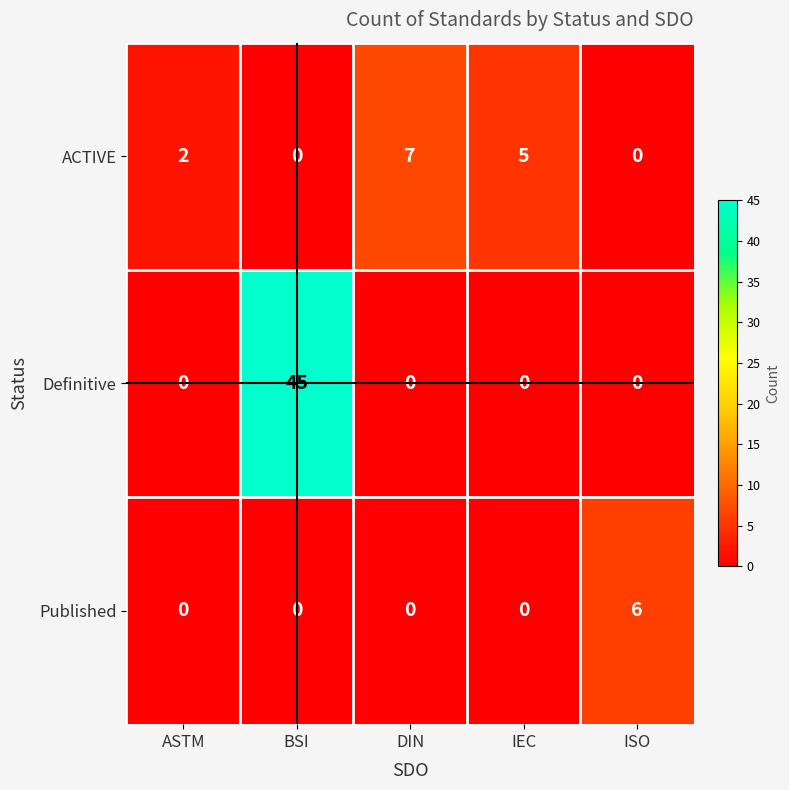

What is the difference between the maximum and second lowest values in the ACTIVE series?

7